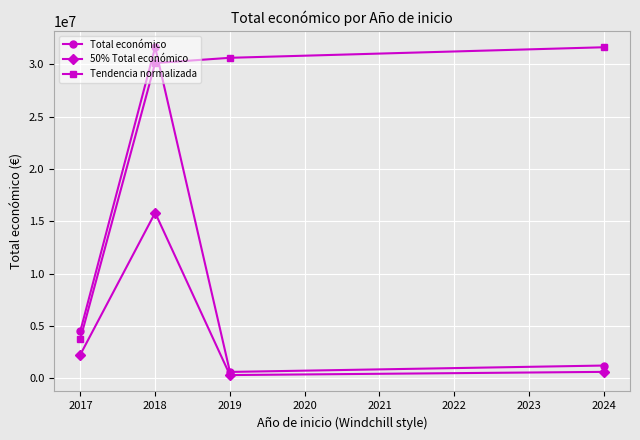

What is the greatest value displayed?

31641606.0